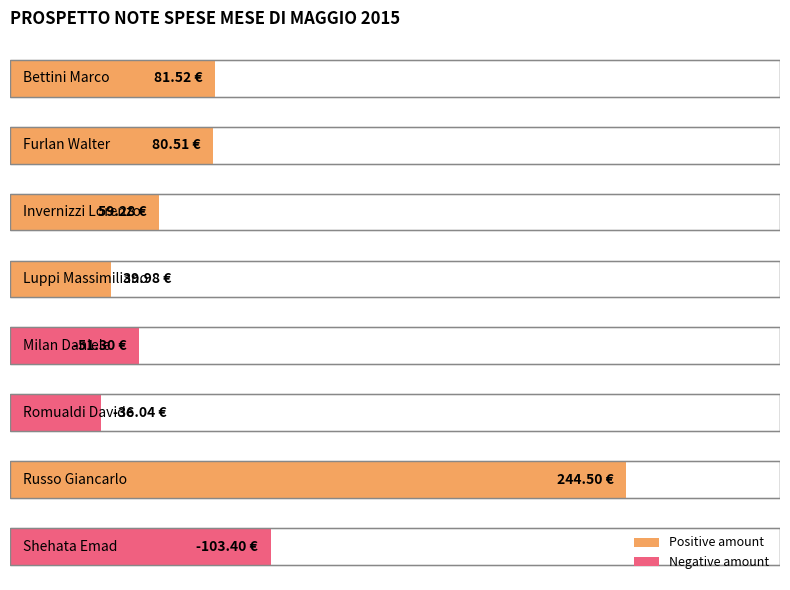

Does the chart contain stacked bars?

No